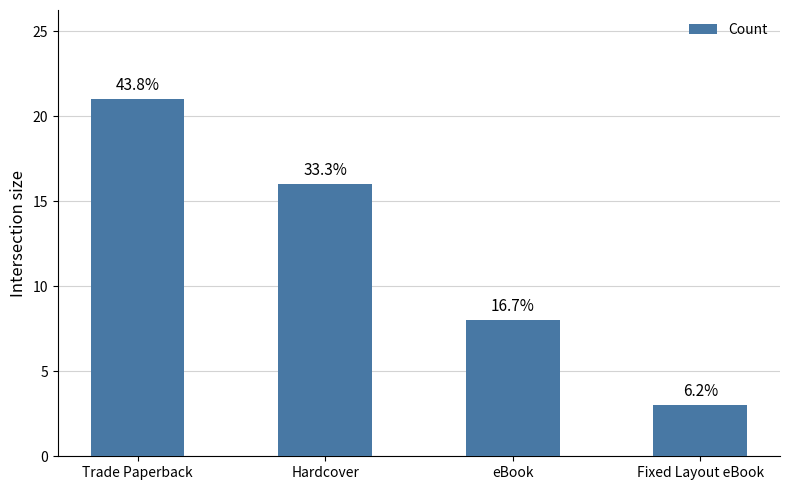

Reading left to right, what are all the values shown in this chart?

21	16	8	3